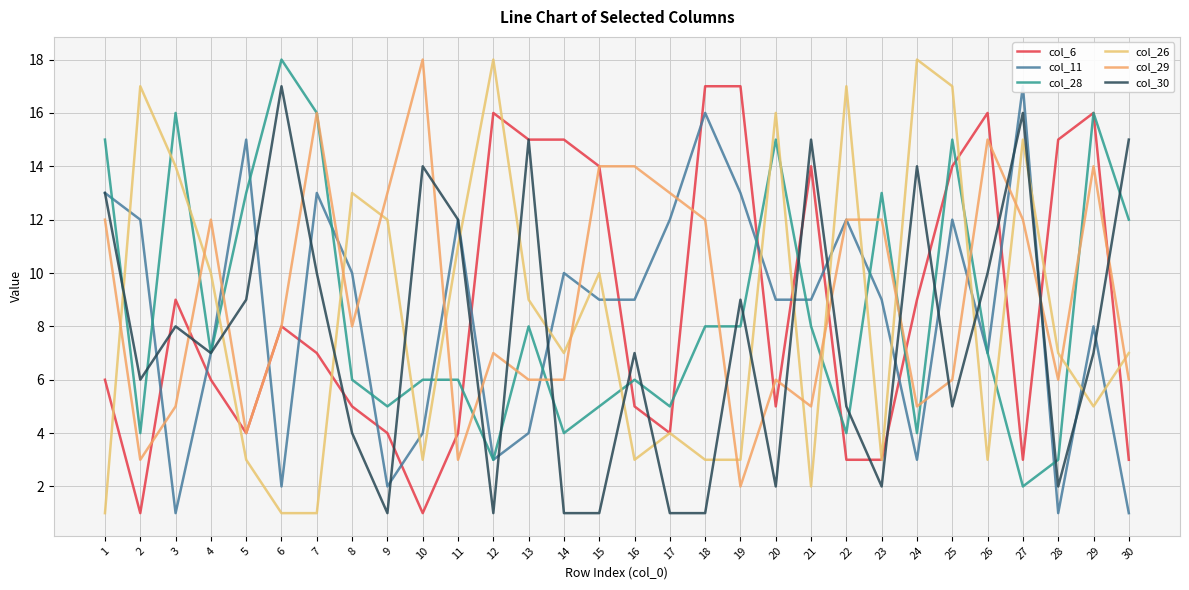

How many intersections are there between col_29 and col_28?

13